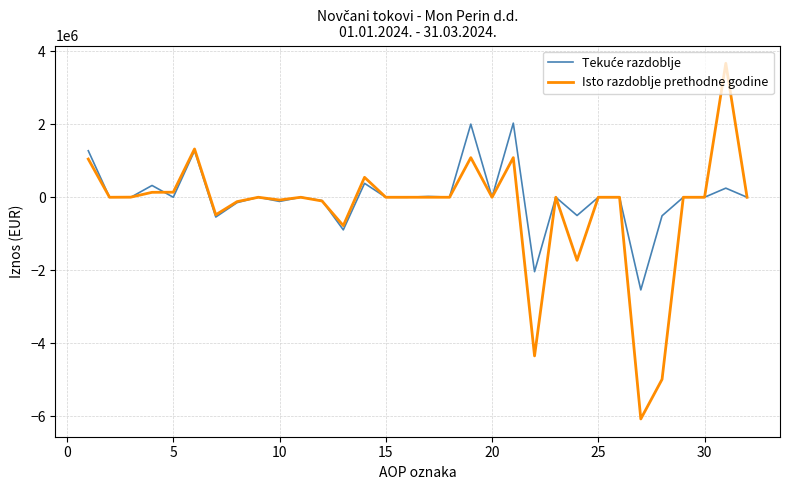

What is the greatest value displayed?

3673740